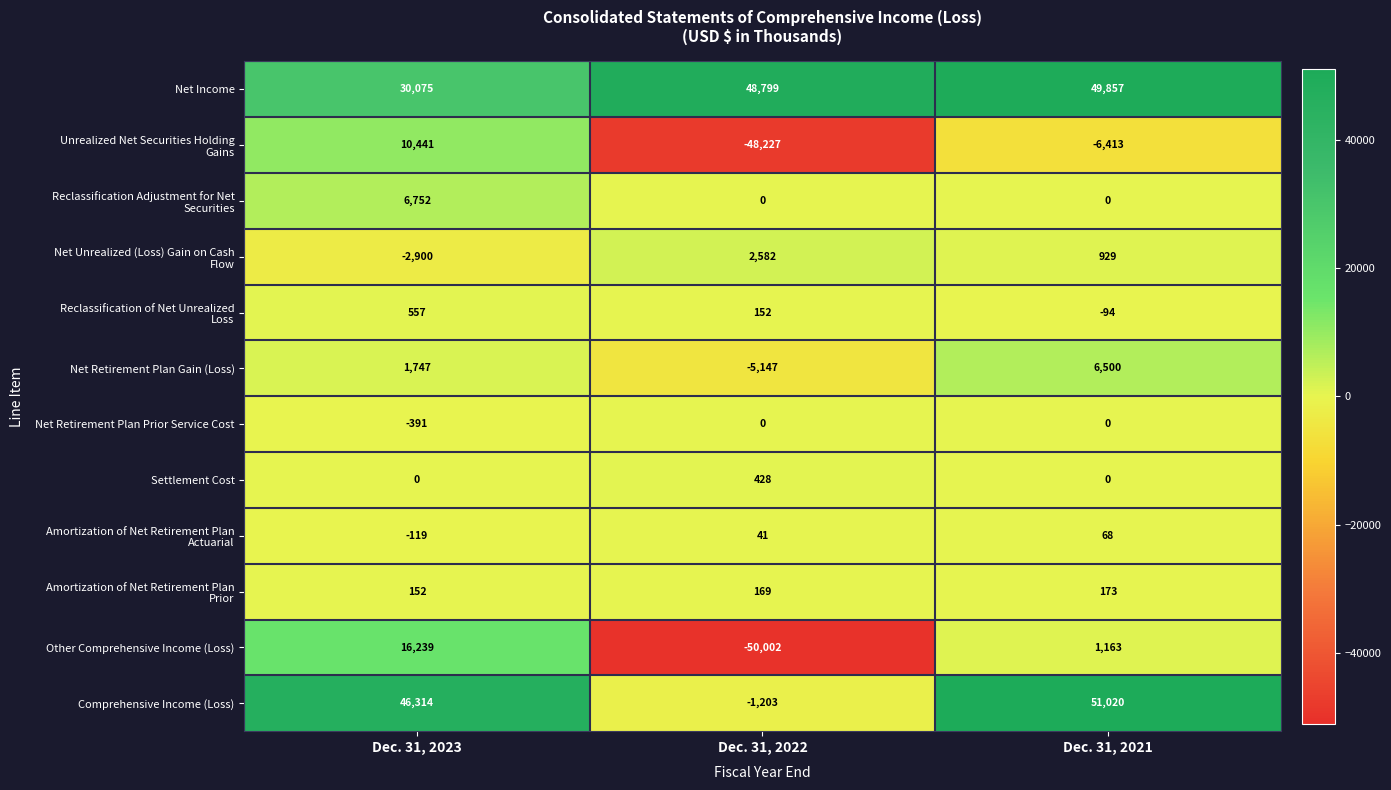

What is the smallest value displayed?

-50002